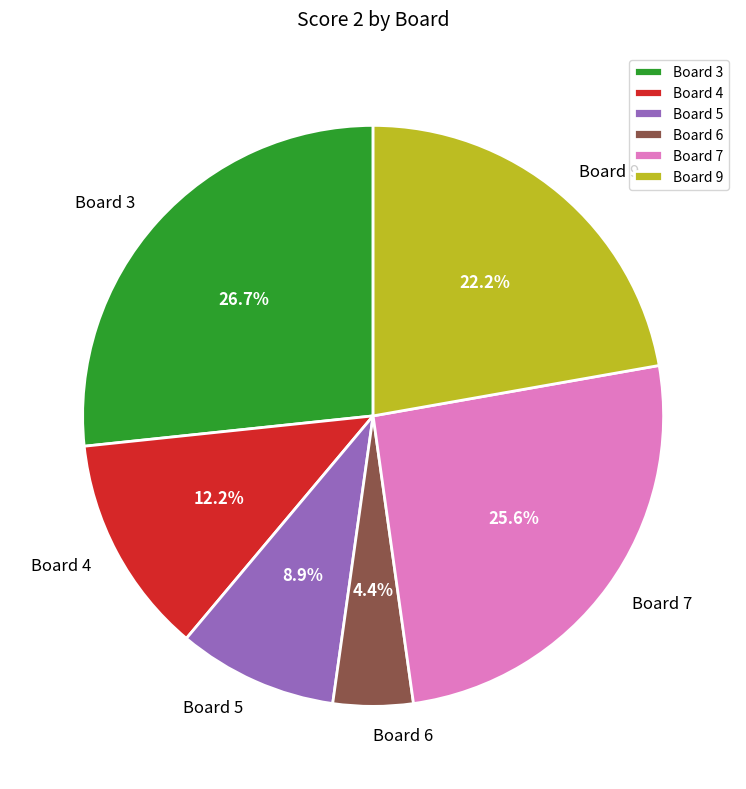

Is Board 5 the majority of the pie?

No